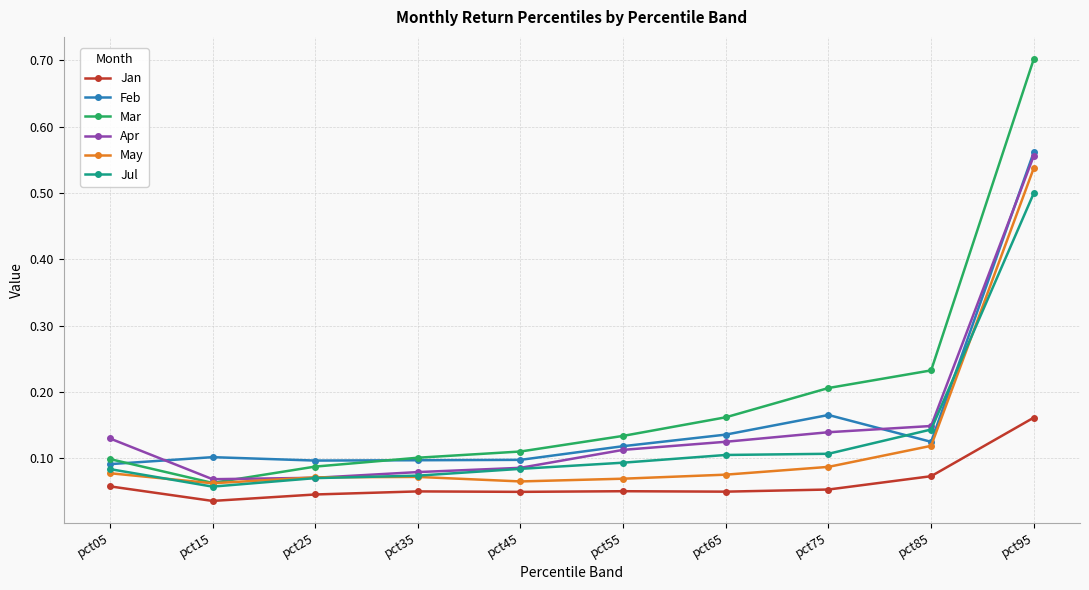

What are all the series names shown in the legend?

Jan, Feb, Mar, Apr, May, Jul